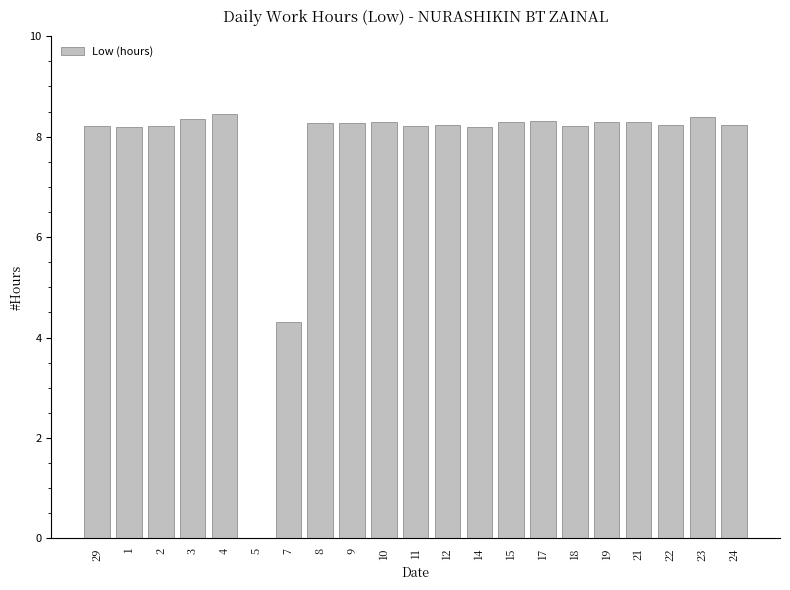

True or false: the data shows 2.5 at 10.

False